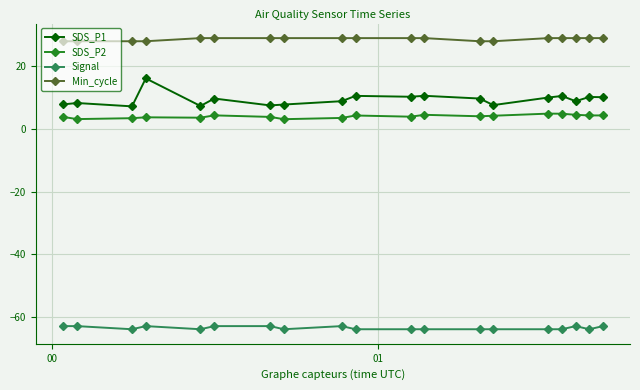

Which series has the largest total across all categories?

Min_cycle